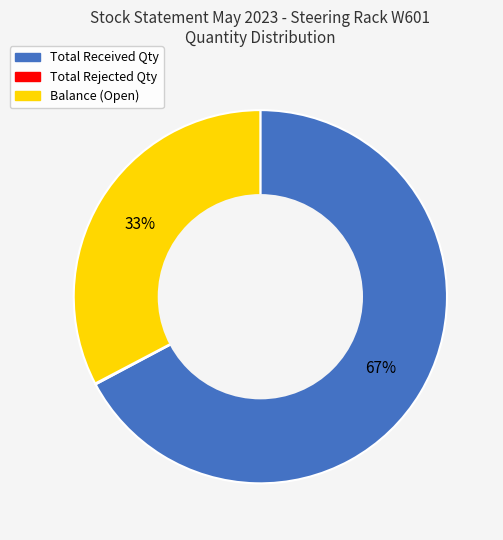

Is it true that Balance (Open) is 25% of the pie?

False